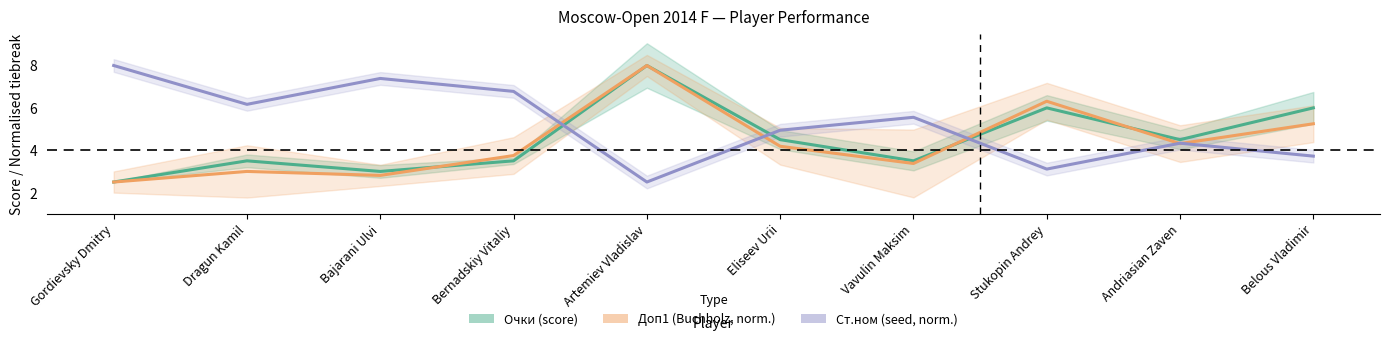

What is the label of the 3rd point from the left?

Bajarani Ulvi